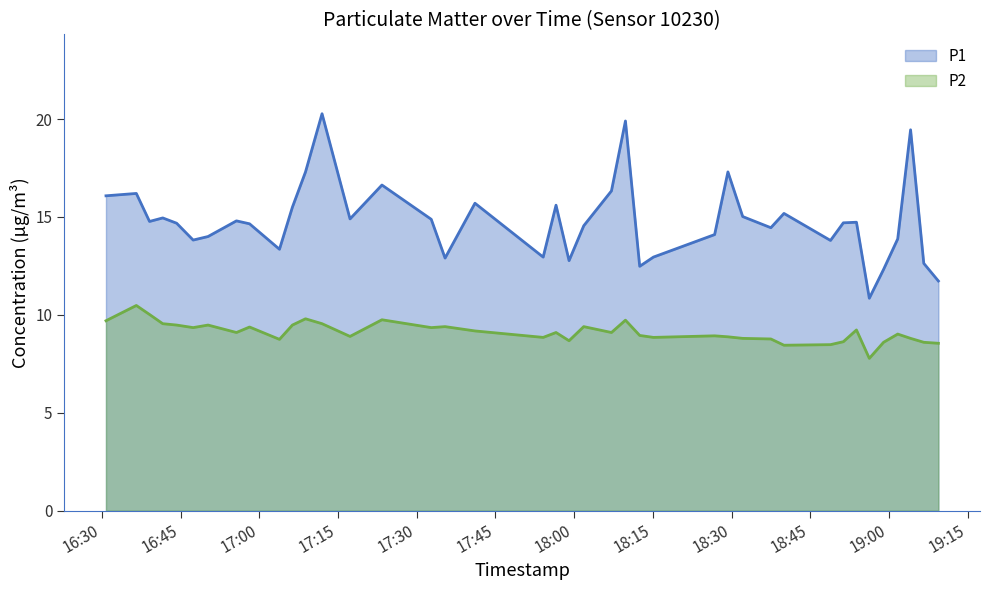

What is the minimum value for P2?

7.8